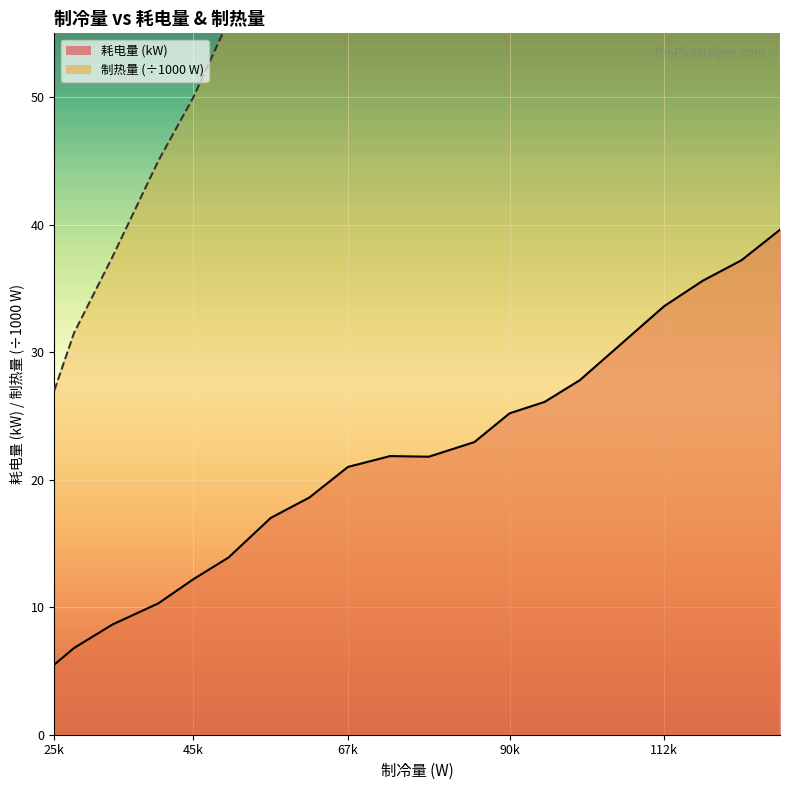

What is the difference between the second highest and minimum values in the 制热量 series?

111.0